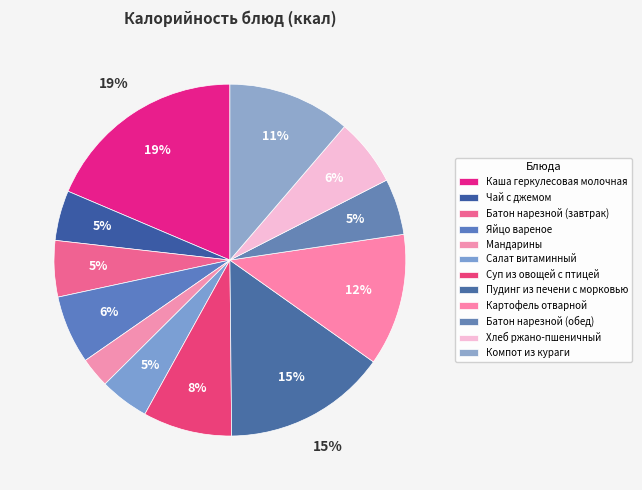

Rank the categories by value from lowest to highest.

Мандарины, Салат витаминный, Чай с джемом, Батон нарезной (завтрак), Батон нарезной (обед), Хлеб ржано-пшеничный, Яйцо вареное, Суп из овощей с птицей, Компот из кураги, Картофель отварной, Пудинг из печени с морковью, Каша геркулесовая молочная